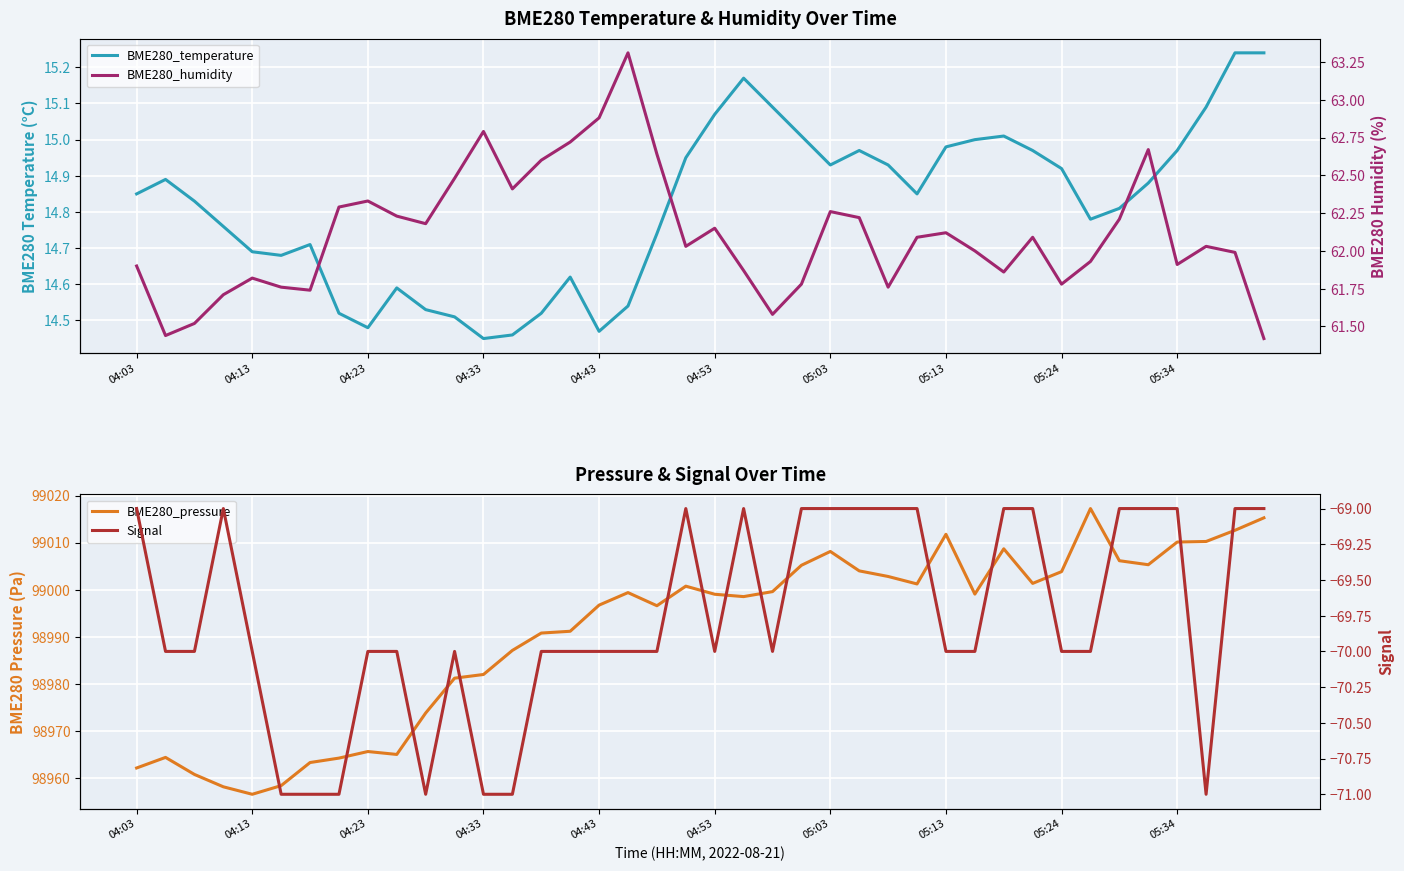

How many lines are shown in the chart?

4